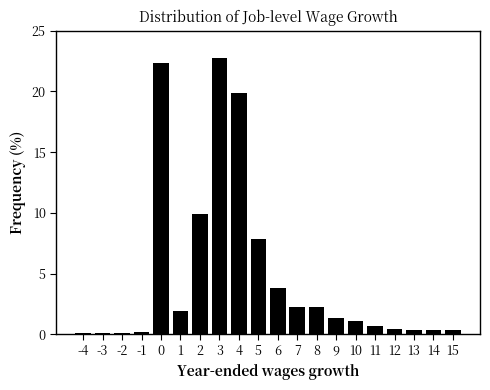

What is the change in value from 1 to 11?

-1.3